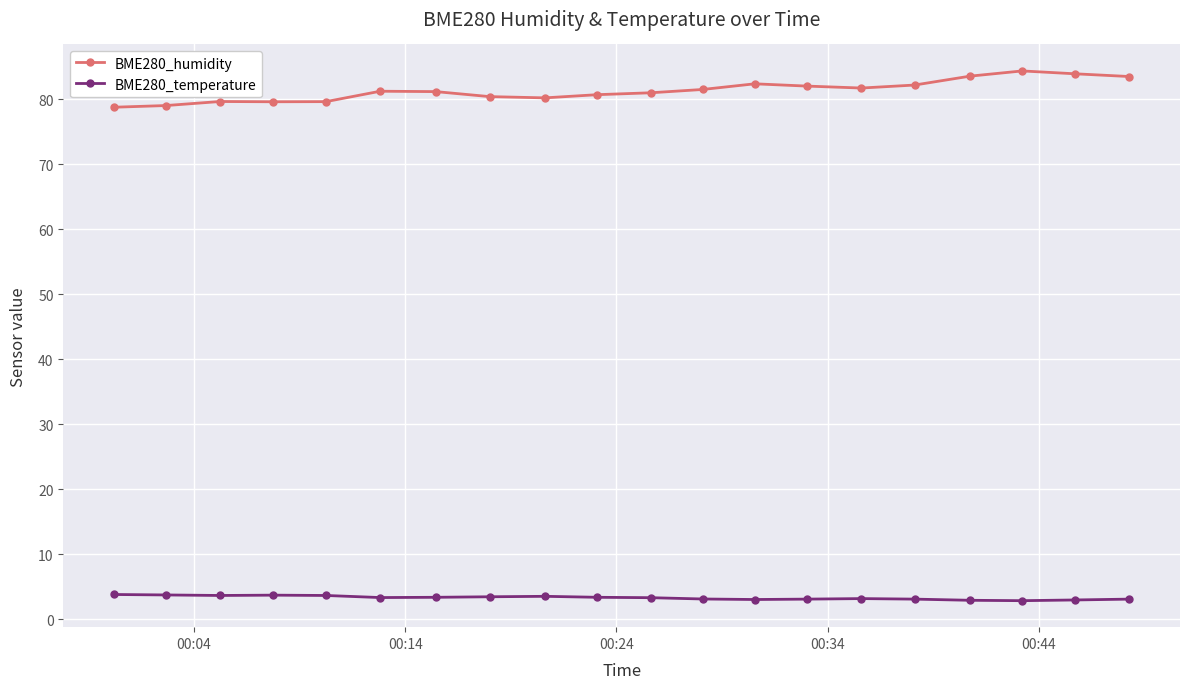

What is the difference between the maximum and minimum values in the BME280_humidity series?

5.6